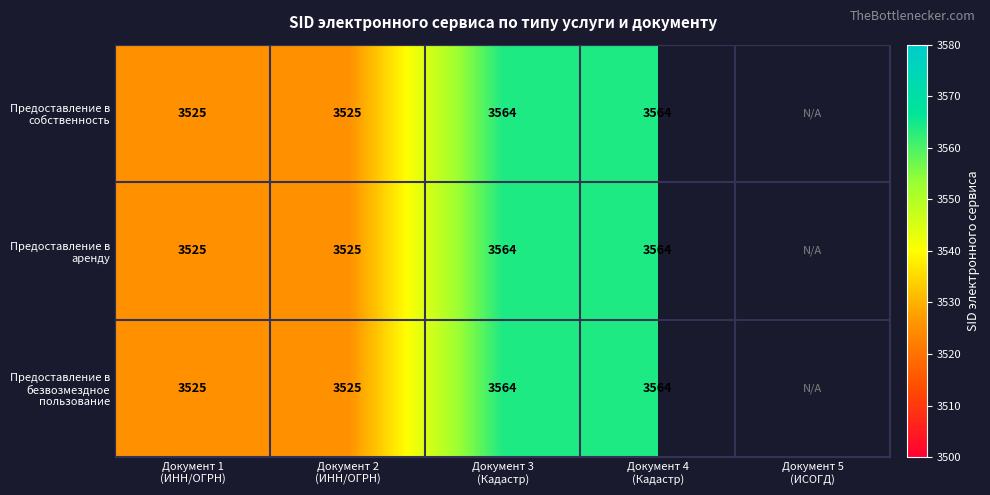

How many categories are shown in the chart?

5